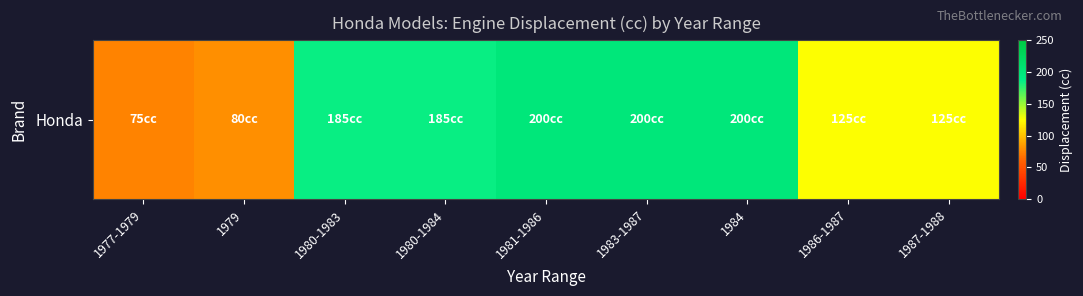

Count the number of categories in the chart.

9